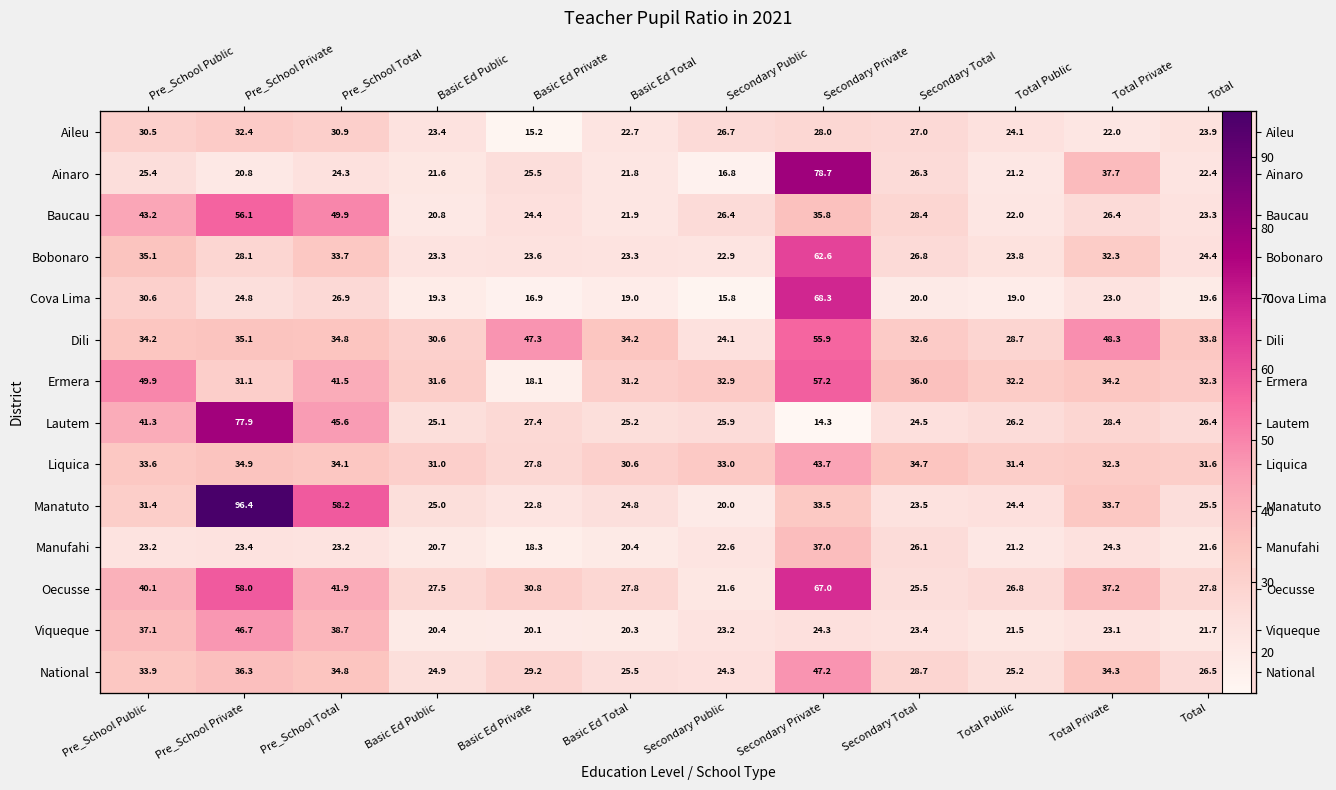

List the series in order of their peak value, highest first.

Manatuto, Ainaro, Lautem, Cova Lima, Oecusse, Bobonaro, Ermera, Baucau, Dili, National, Viqueque, Liquica, Manufahi, Aileu